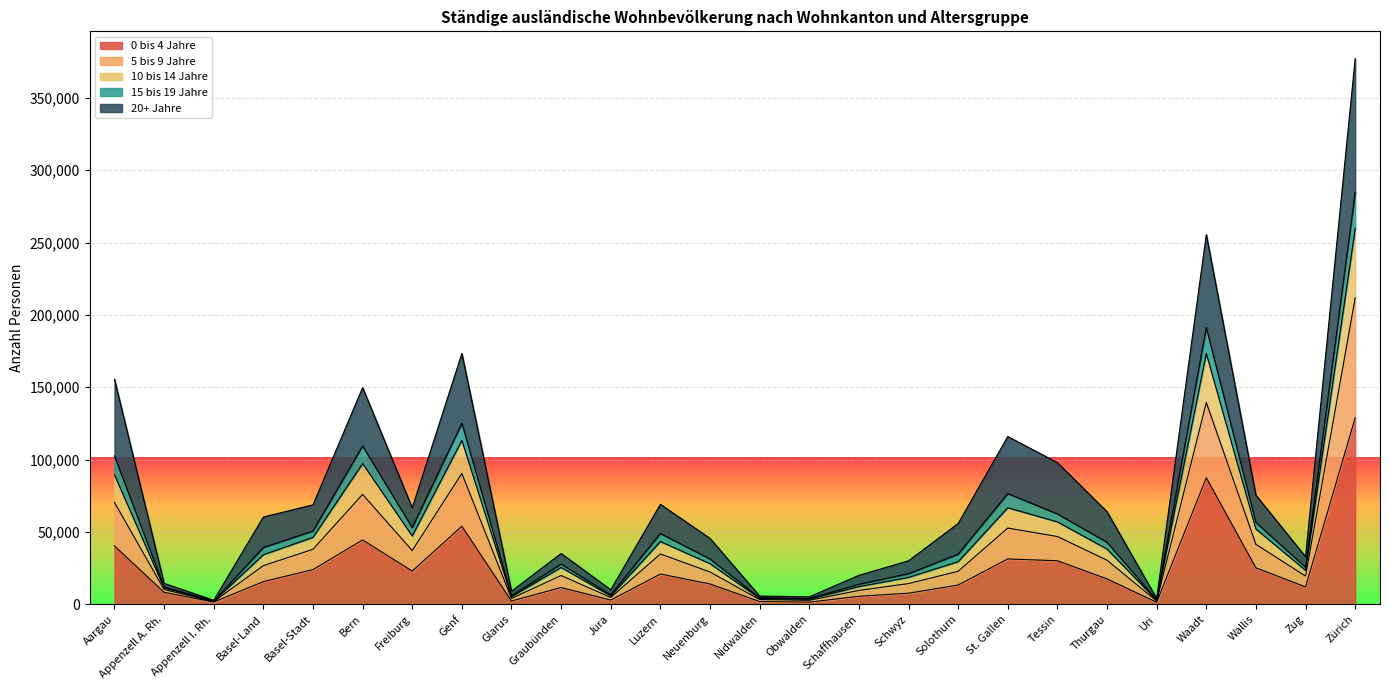

Where does the 0 bis 4 Jahre series first go above 15740?

Aargau